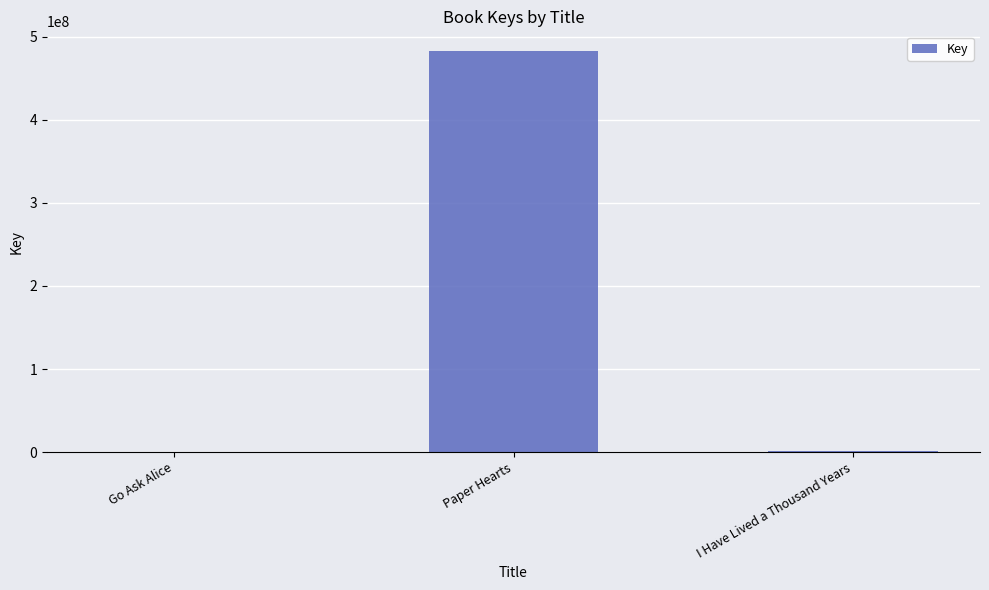

At which label is the value closest to 241401731?

I Have Lived a Thousand Years